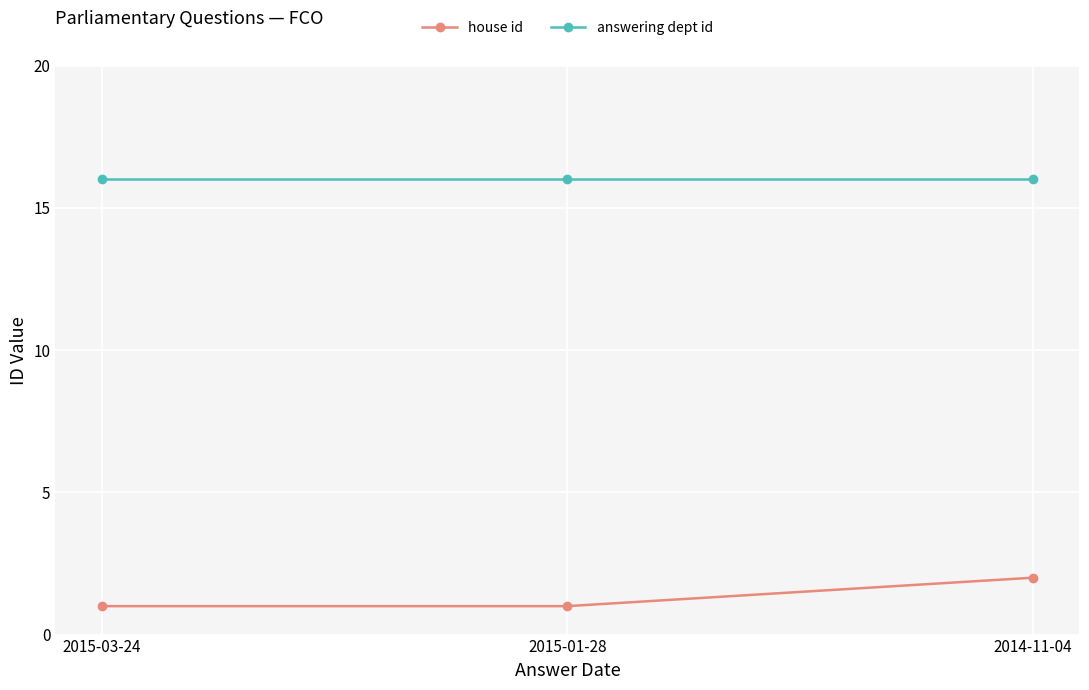

Reading right to left, transcribe all the data shown in this chart.

house id: 2014-11-04=2	2015-01-28=1	2015-03-24=1
answering dept id: 2014-11-04=16	2015-01-28=16	2015-03-24=16